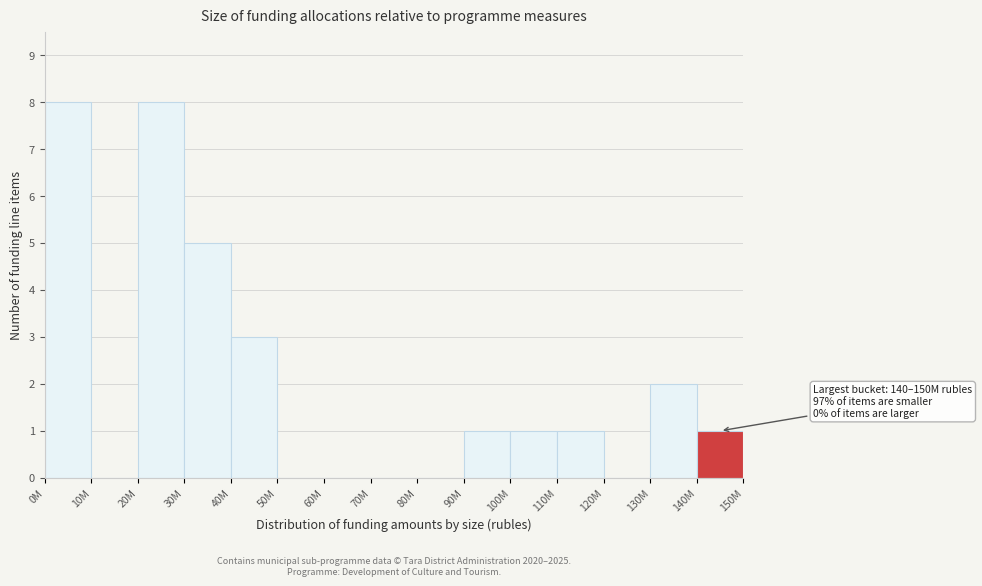

Reading left to right, extract all data points from this chart.

0M=8	10M=0	20M=8	30M=5	40M=3	50M=0	60M=0	70M=0	80M=0	90M=1	100M=1	110M=1	120M=0	130M=2	140M=1